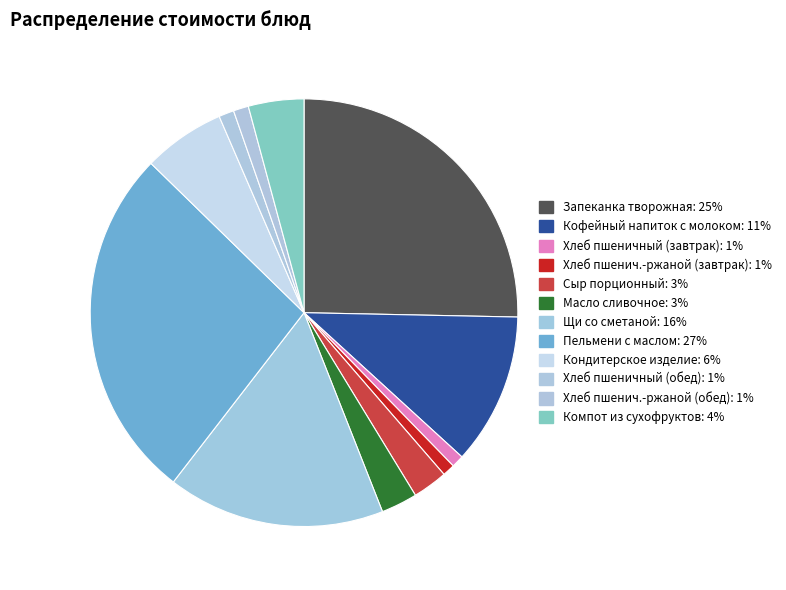

How many slices are in this pie chart?

12